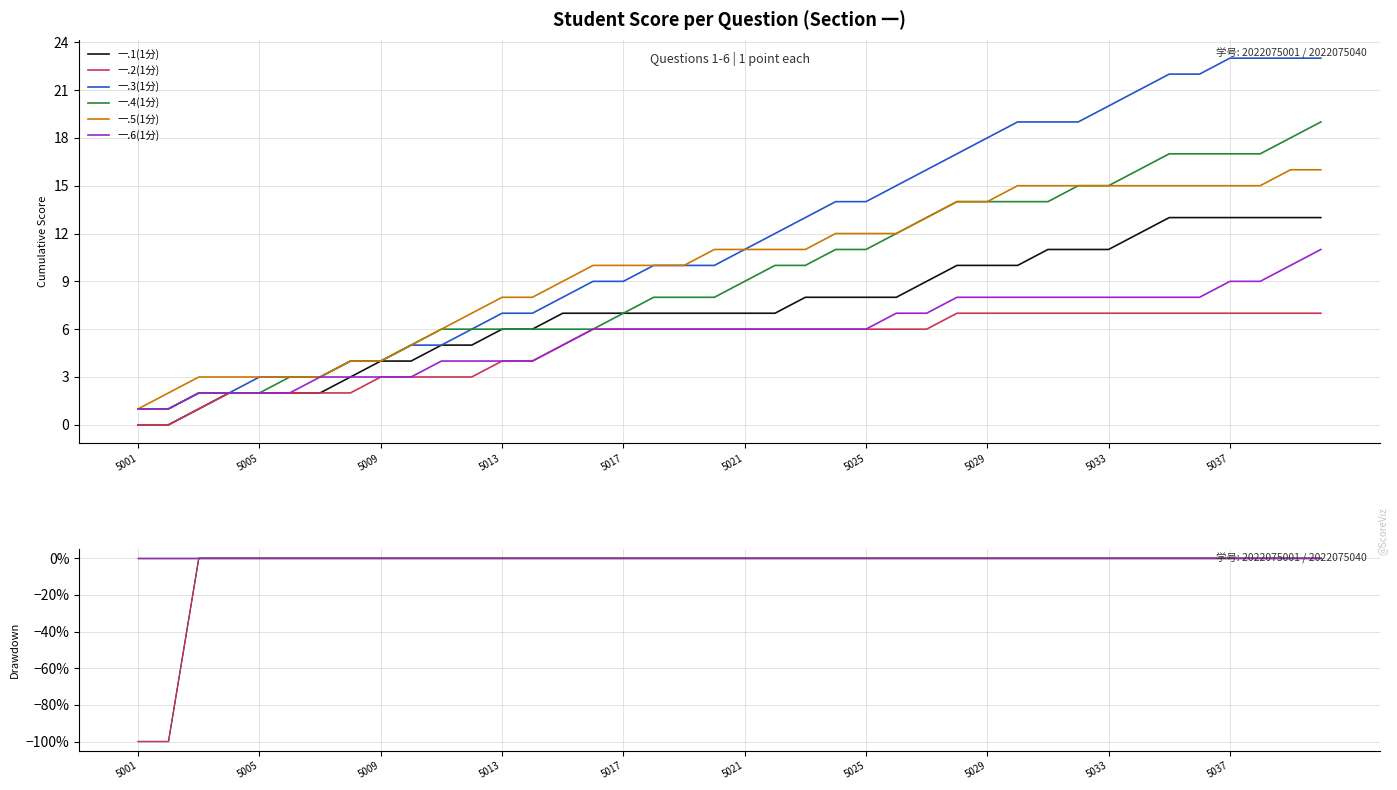

Does the chart have visible grid lines?

Yes